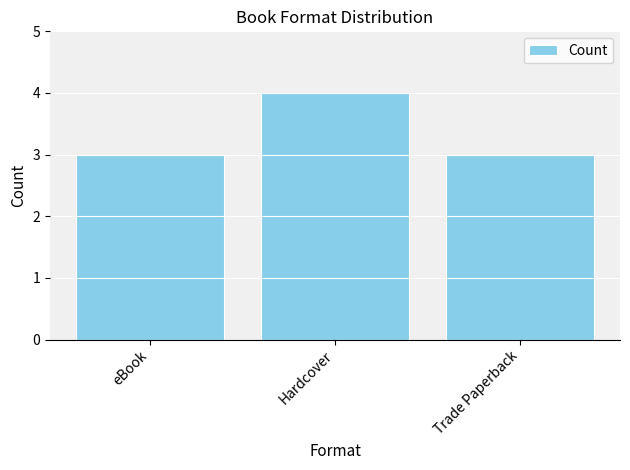

What is the difference between the values at eBook and Hardcover?

1